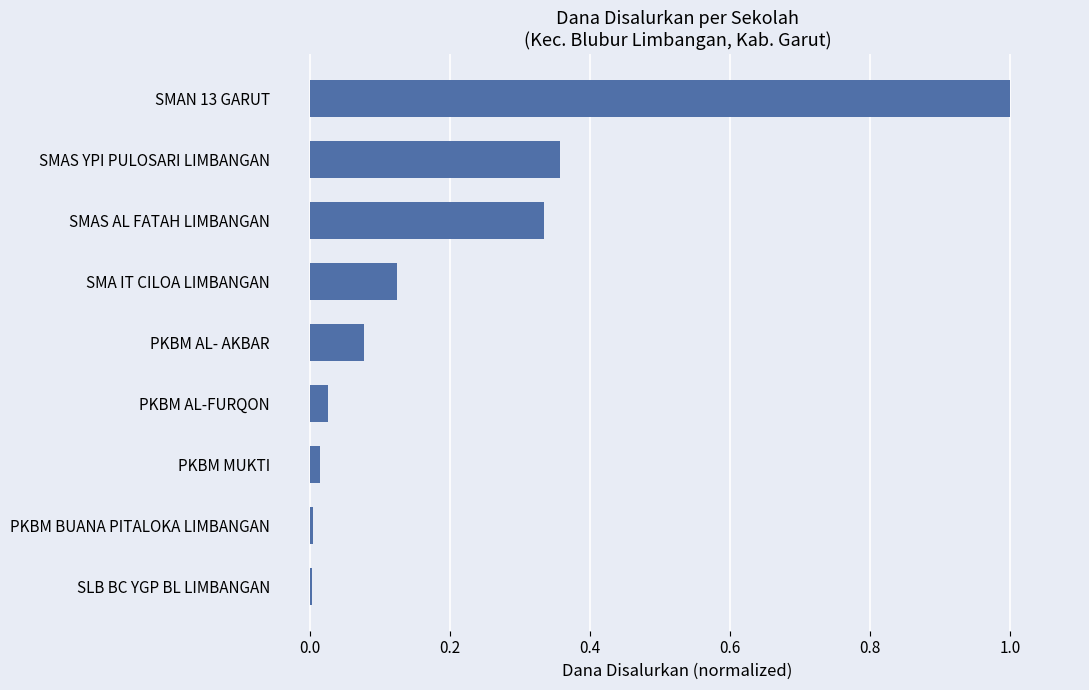

How many distinct data groups are displayed?

1